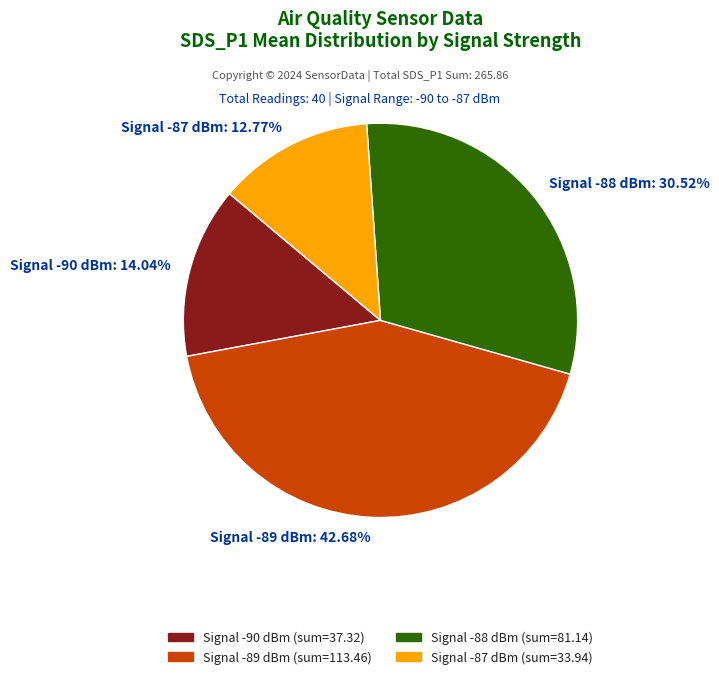

Does any single category account for the majority?

No